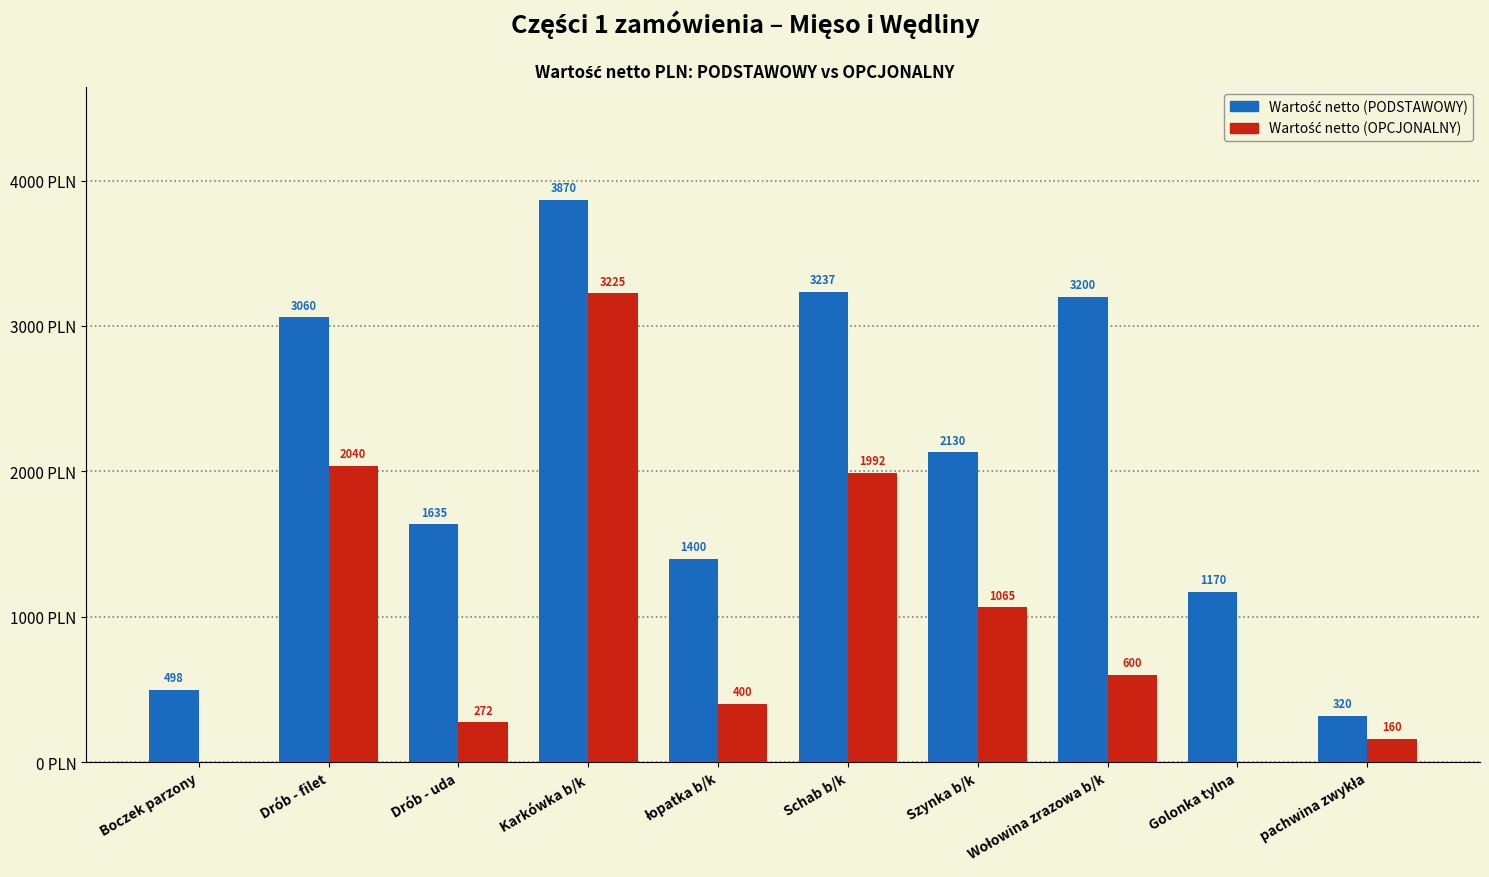

At which category is the sum across all series the highest?

Karkówka b/k